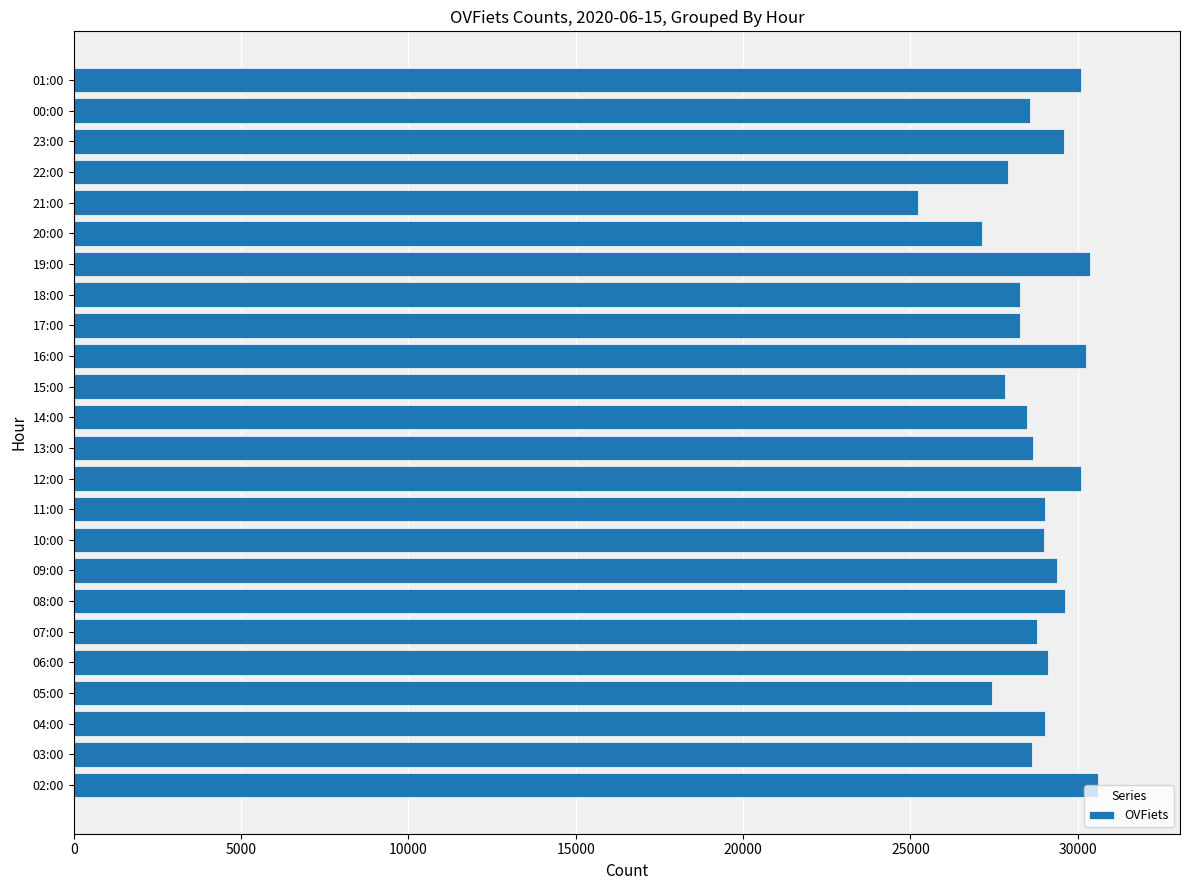

How many distinct data groups are displayed?

1